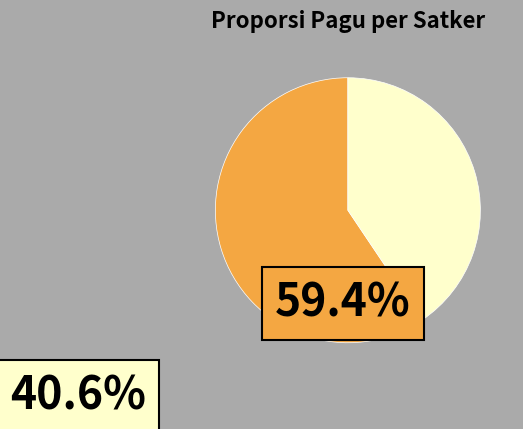

Is there a majority slice in this chart?

Yes